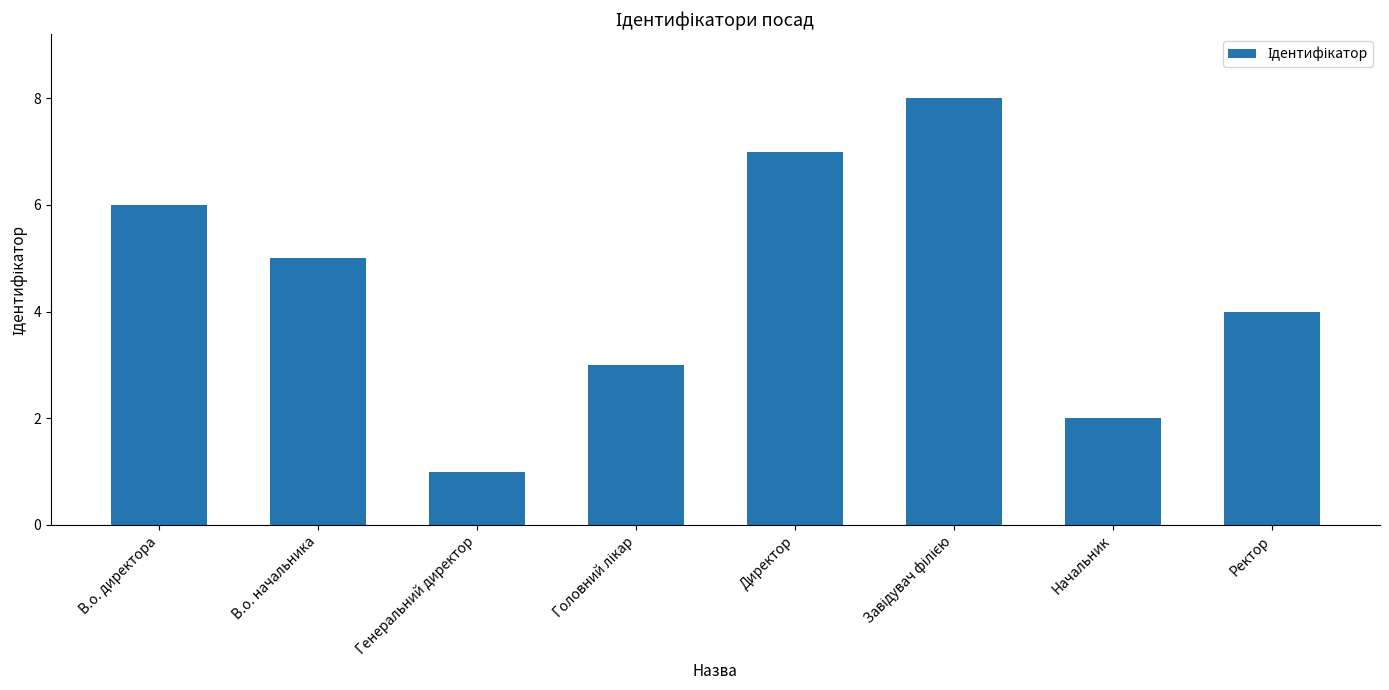

Is it true that the value at Начальник is 2?

True